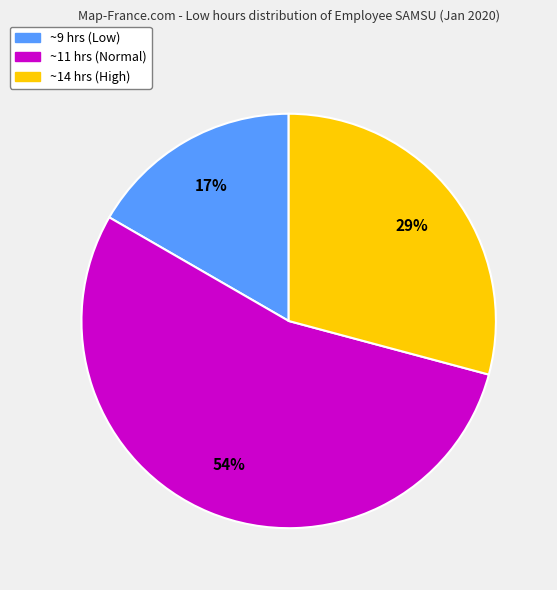

The ~11 hrs (Normal) slice represents 54% of the pie. True or false?

True